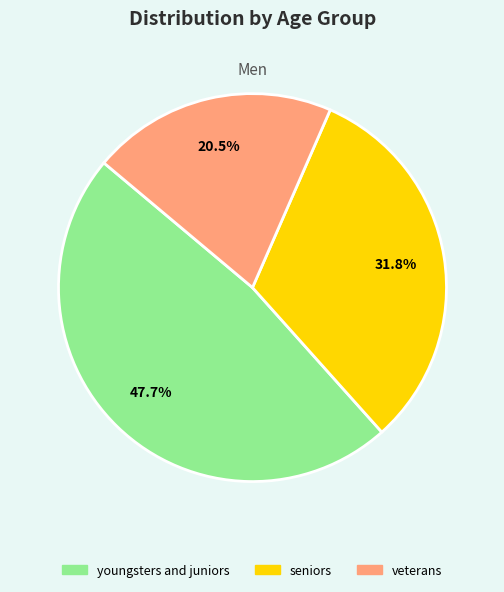

Does any single category account for the majority?

No